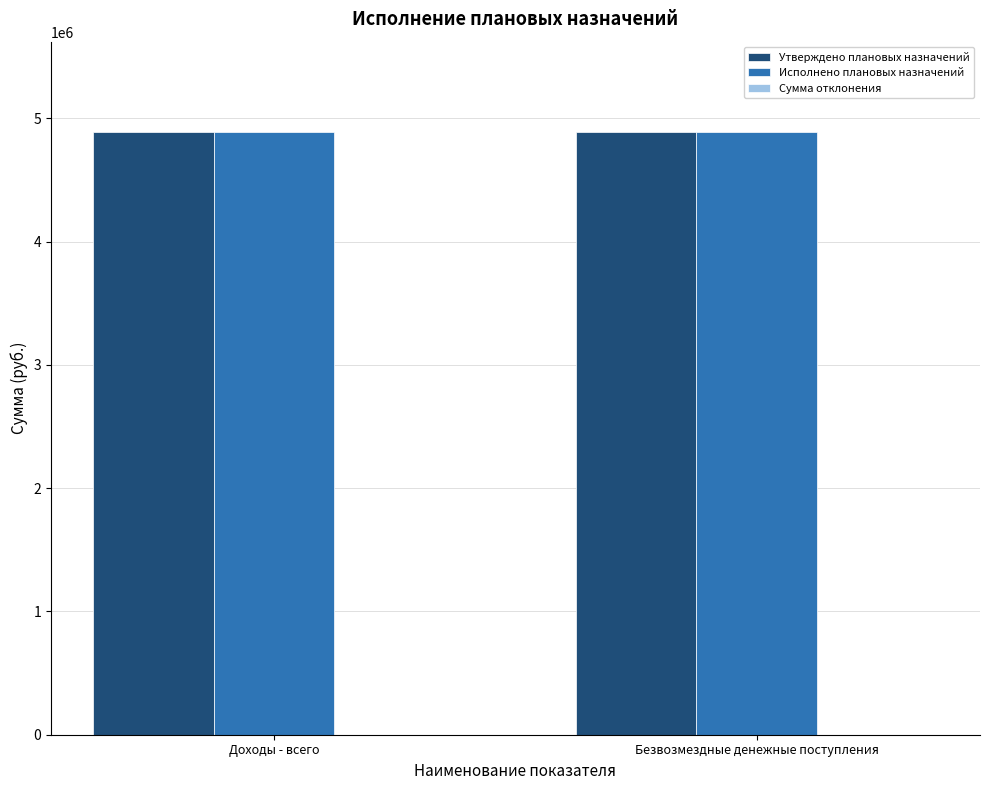

What is the total value across all series at Безвозмездные денежные поступления?

9778145.1